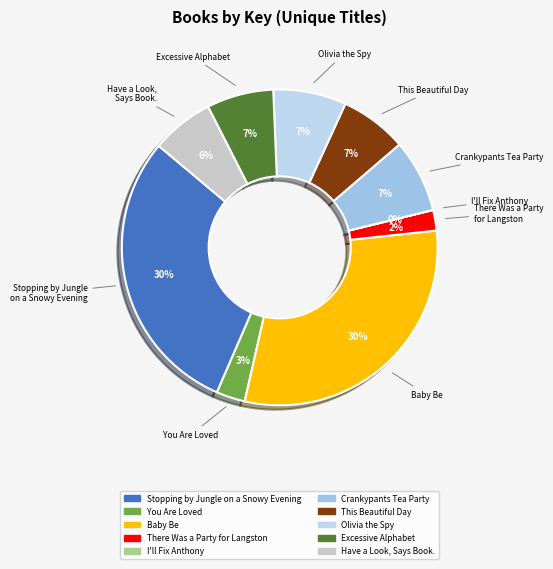

What is the ratio of the value at Stopping by Jungle on a Snowy Evening to the value at Excessive Alphabet?

4.3